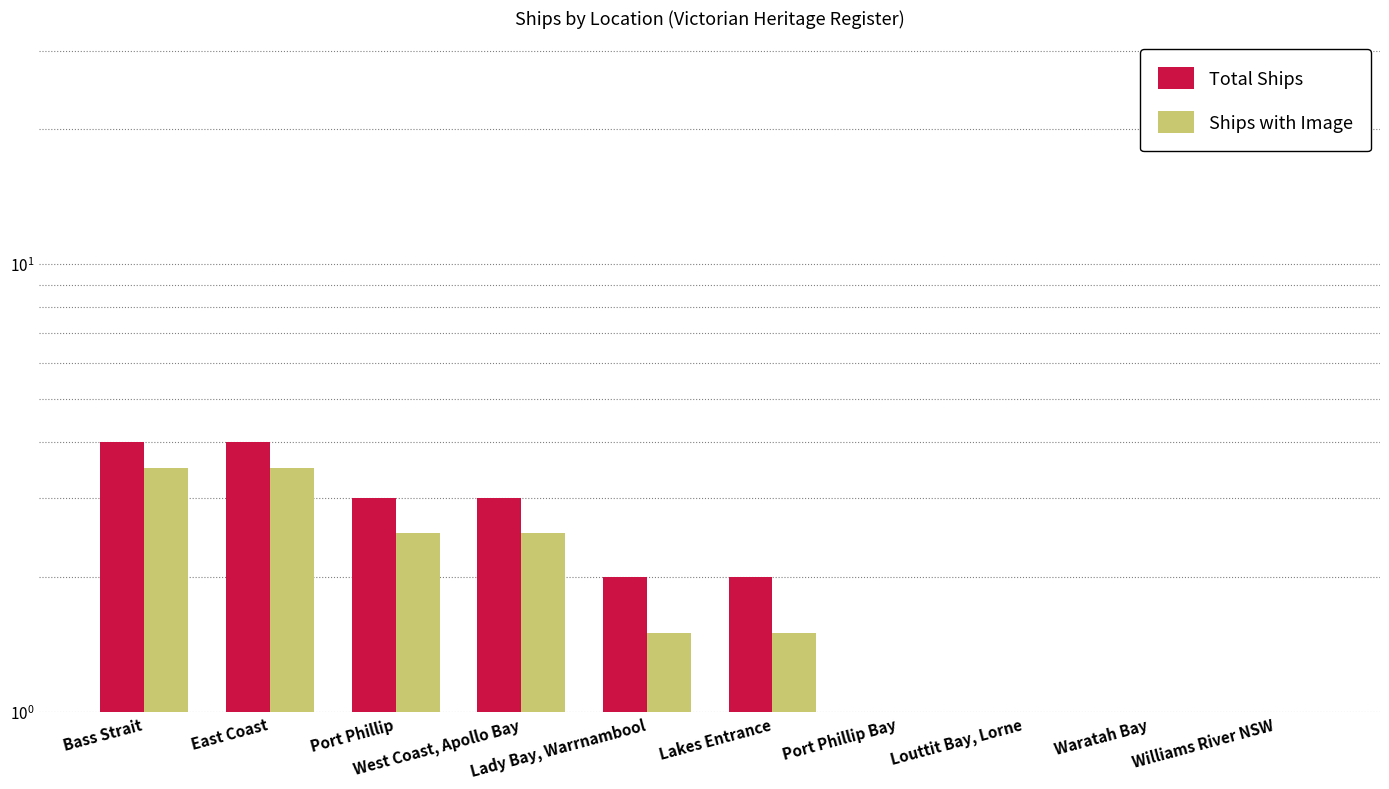

Reading left to right, extract all data points from this chart.

Total Ships: 4.0	4.0	3.0	3.0	2.0	2.0	1.0	1.0	1.0	1.0
Ships with Image: 3.5	3.5	2.5	2.5	1.5	1.5	0.5	0.5	0.5	0.5